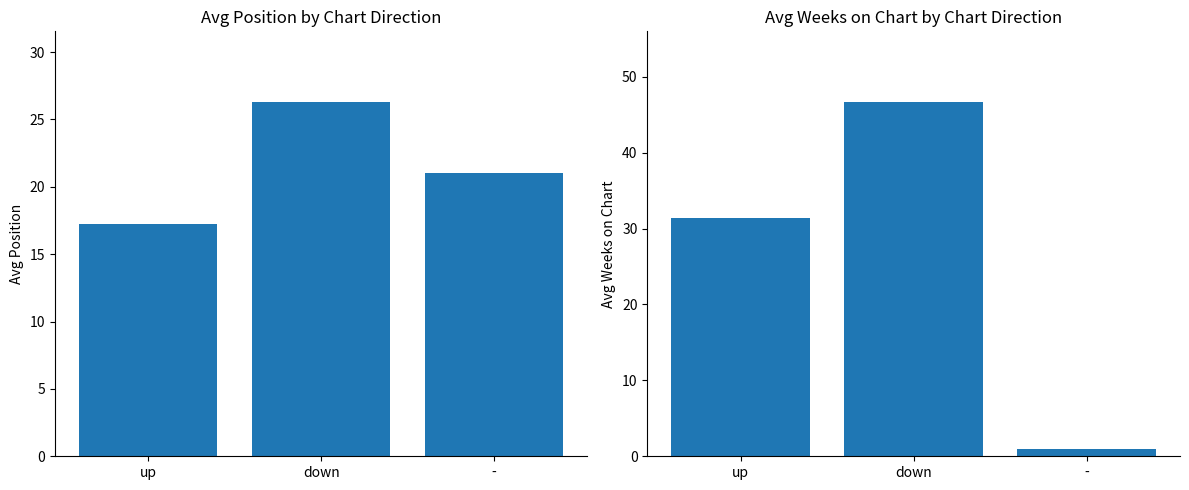

Reading left to right, list all the values displayed in this chart.

Avg Position: up=17.2	down=26.3	-=21.0
Avg Weeks on Chart: up=31.4	down=46.6	-=1.0